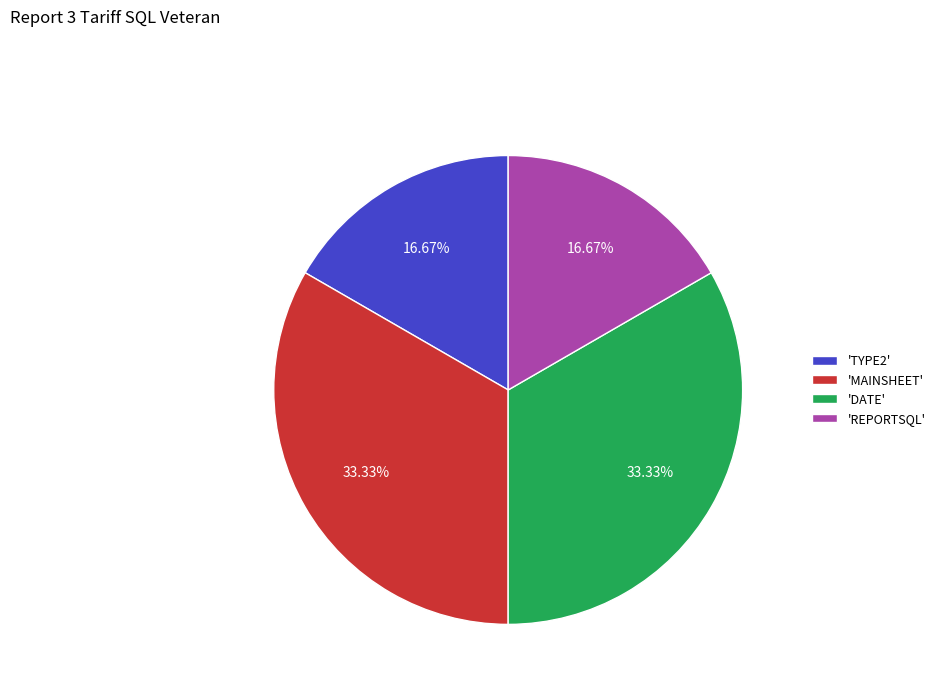

Does 'TYPE2' represent more than half of the total?

No